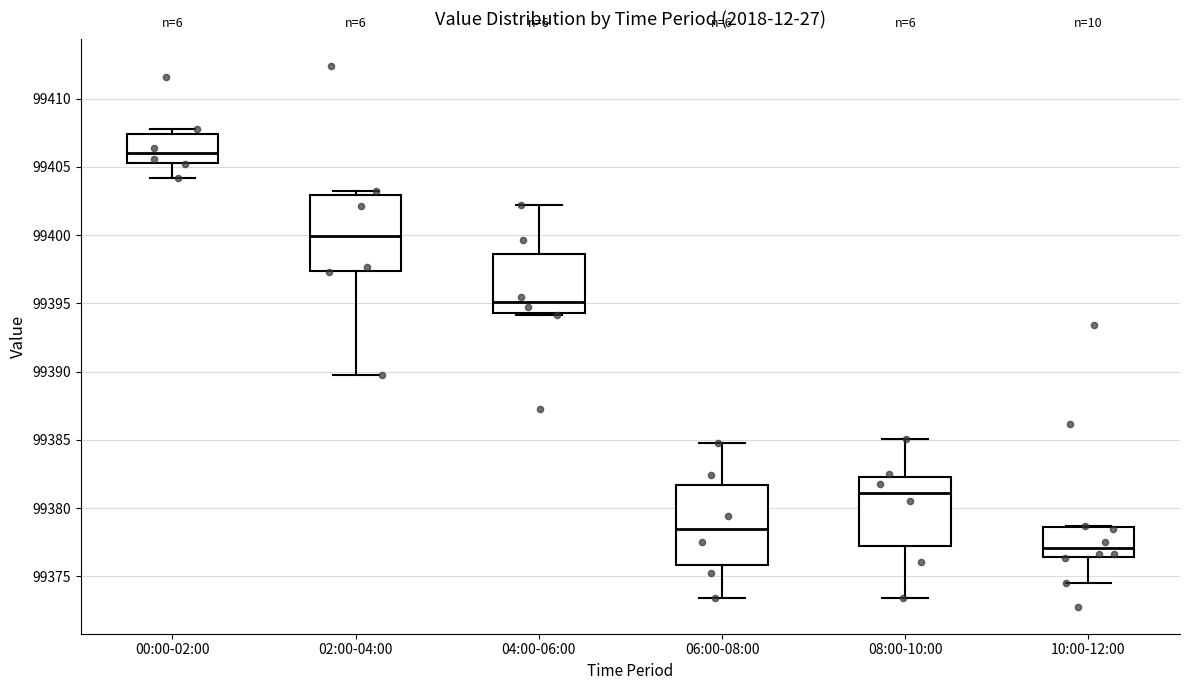

Reading left to right, transcribe this box plot: for each box, give where its median line is, the range the box spans, and where its two whiskers end, as read against the y-axis. The values are not printed on the chart, so give them approximately, as read against the axis.

00:00-02:00: median 99406.0, box 99405.5 to 99407.5, whiskers 99404.0 to 99407.5 (just above the box's upper edge)
02:00-04:00: median 99400.0, box 99397.5 to 99403.0, whiskers 99390.0 to 99403.0 (just above the box's upper edge)
04:00-06:00: median 99395.0, box 99394.5 to 99398.5, whiskers 99394.0 to 99402.0
06:00-08:00: median 99378.5, box 99376.0 to 99381.5, whiskers 99373.5 to 99385.0
08:00-10:00: median 99381.0, box 99377.0 to 99382.5, whiskers 99373.5 to 99385.0
10:00-12:00: median 99377.0, box 99376.5 to 99378.5, whiskers 99374.5 to 99378.5